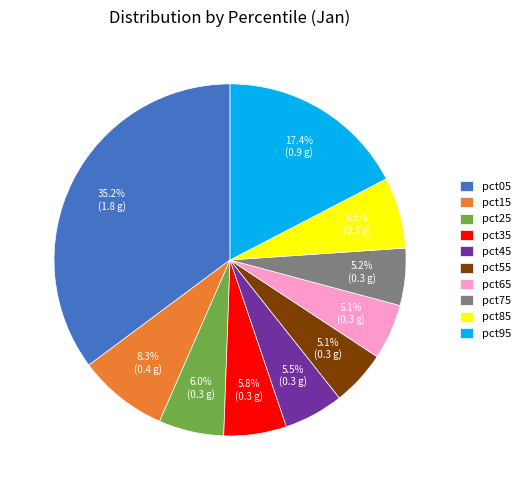

Is there a majority slice in this chart?

No